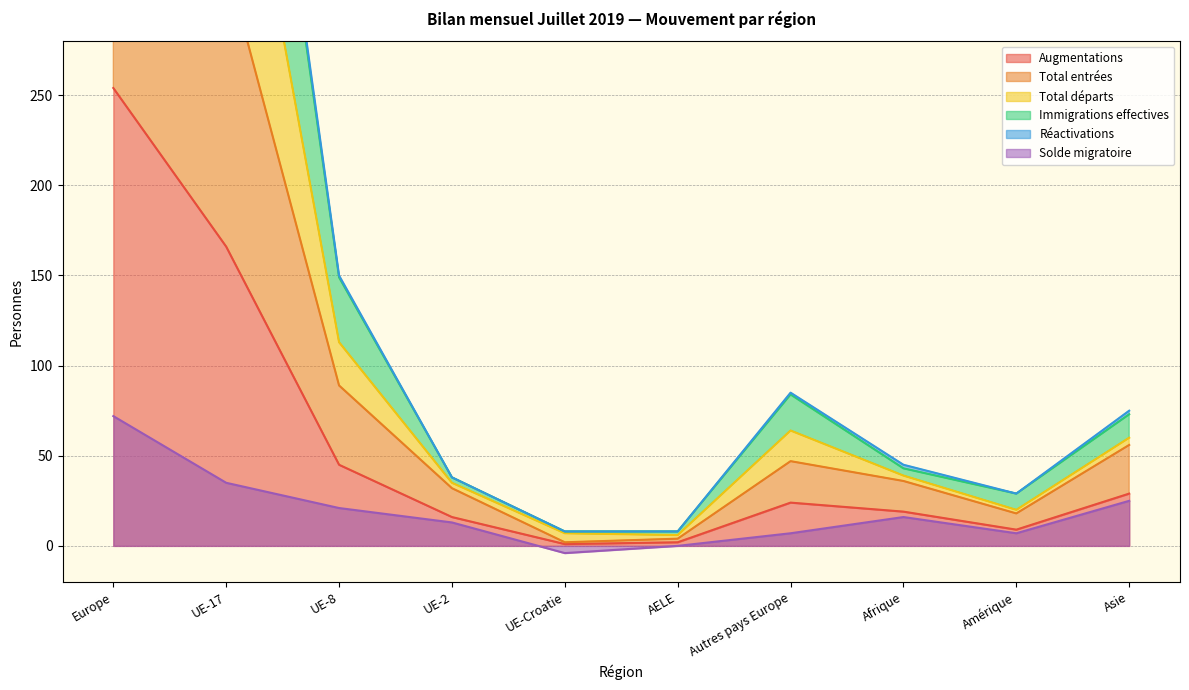

What is the highest value of the Solde migratoire series?

72